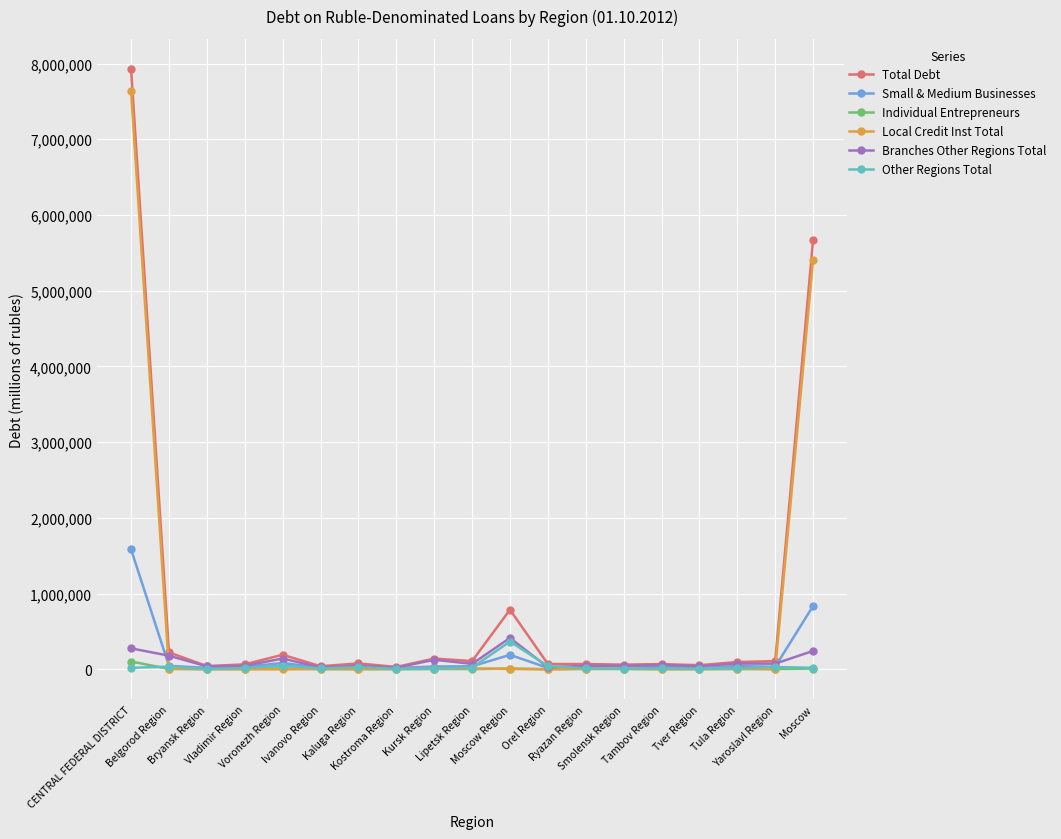

How many distinct data groups are displayed?

6